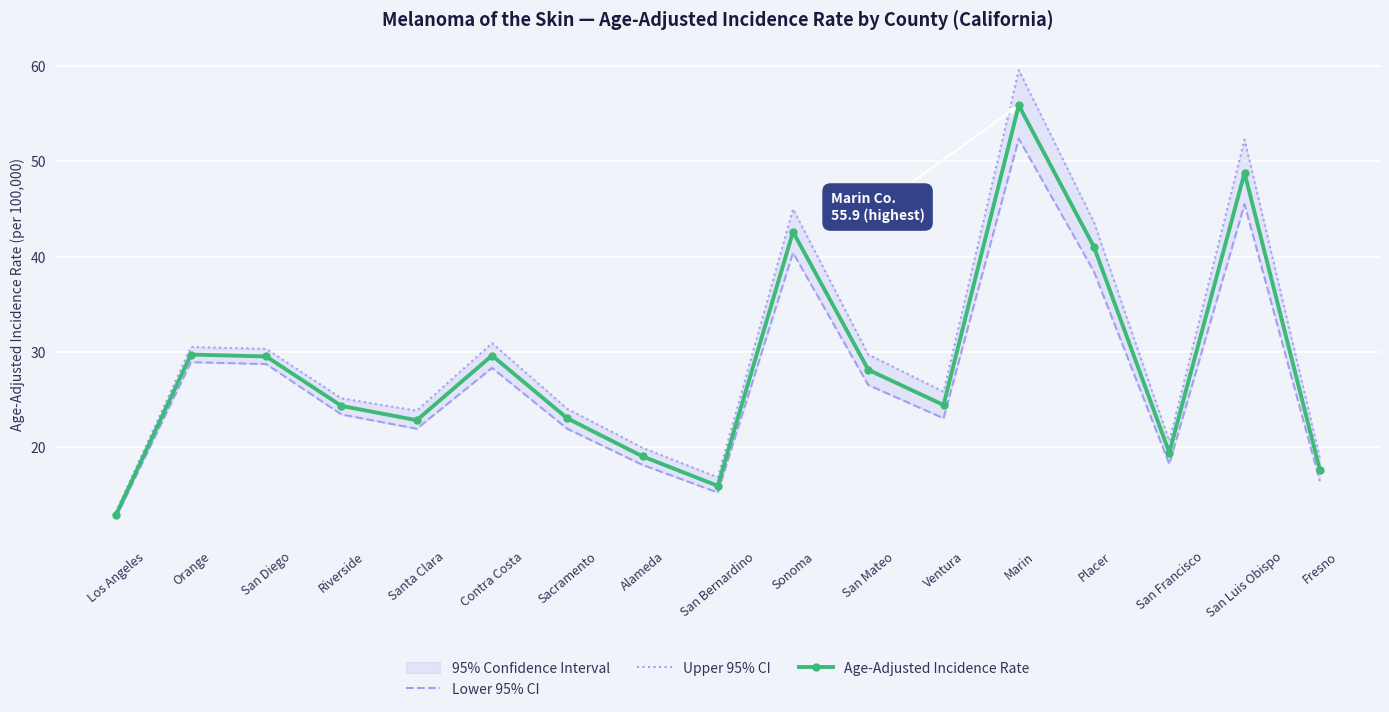

Is it true that Lower 95% CI equals 40.4 at Sonoma?

True